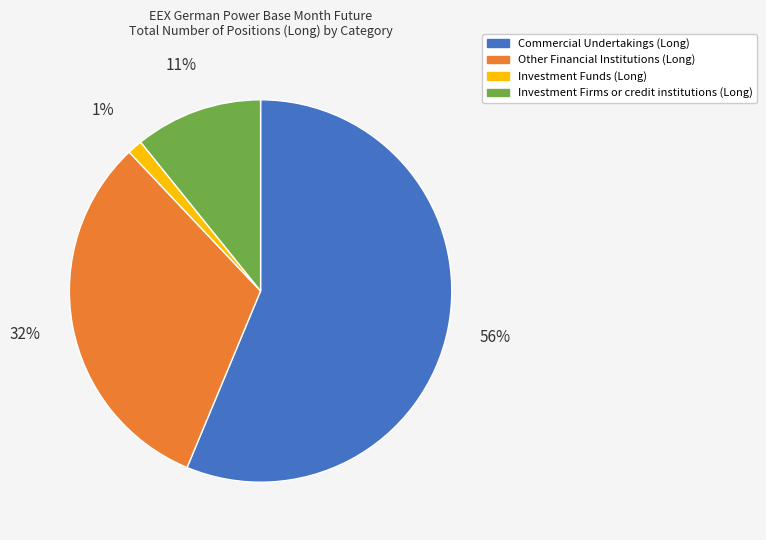

Does Investment Firms or credit institutions (Long) account for over 50% of the chart?

No